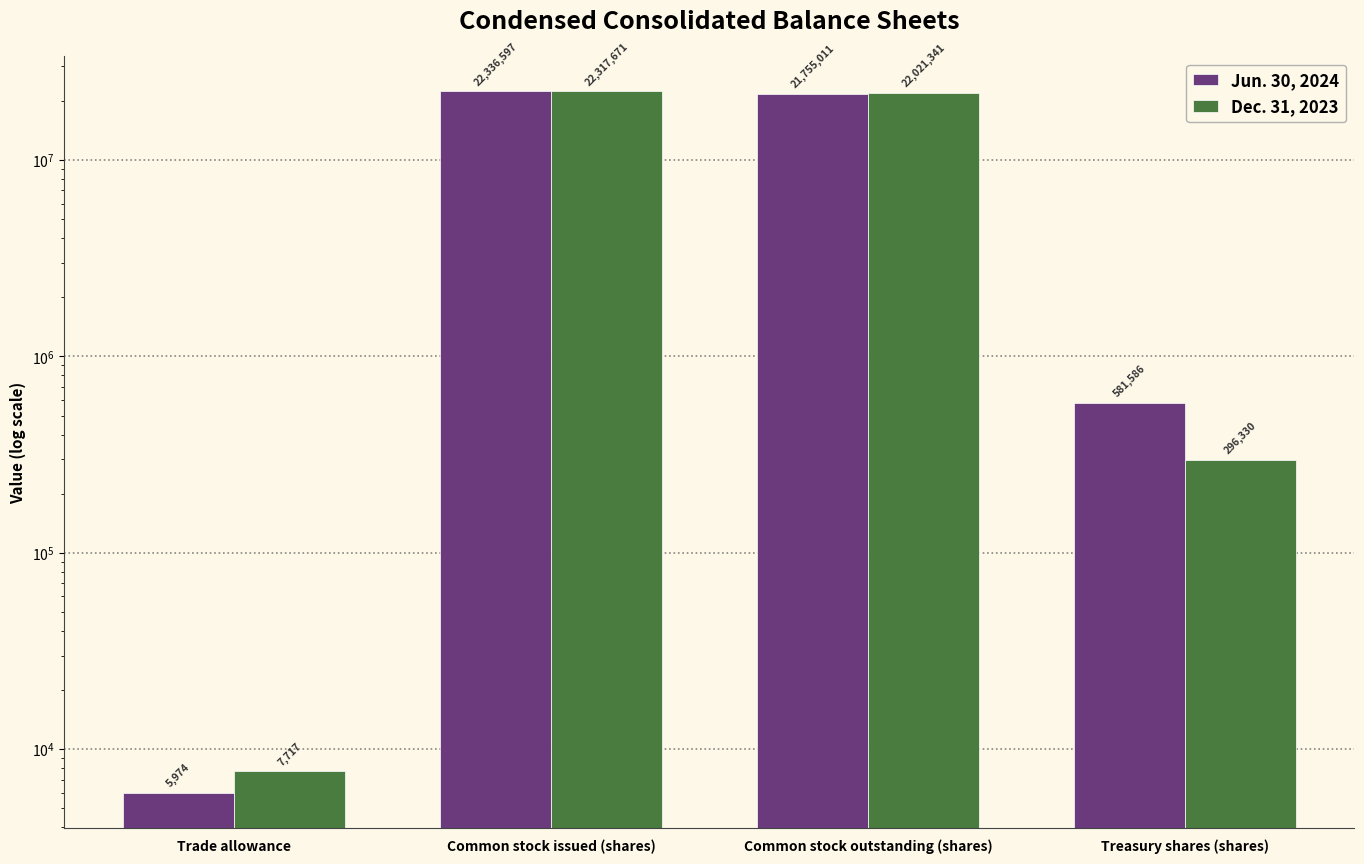

What is the value of the Dec. 31, 2023 bar at the 4th from the left?

296330